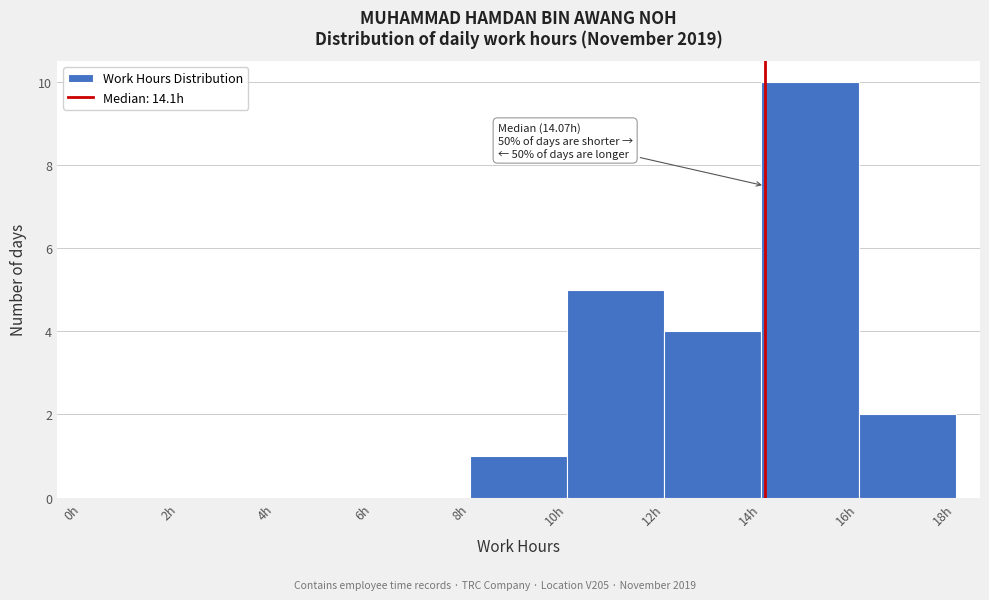

Which range on the x-axis has the tallest bar?

14 to 16